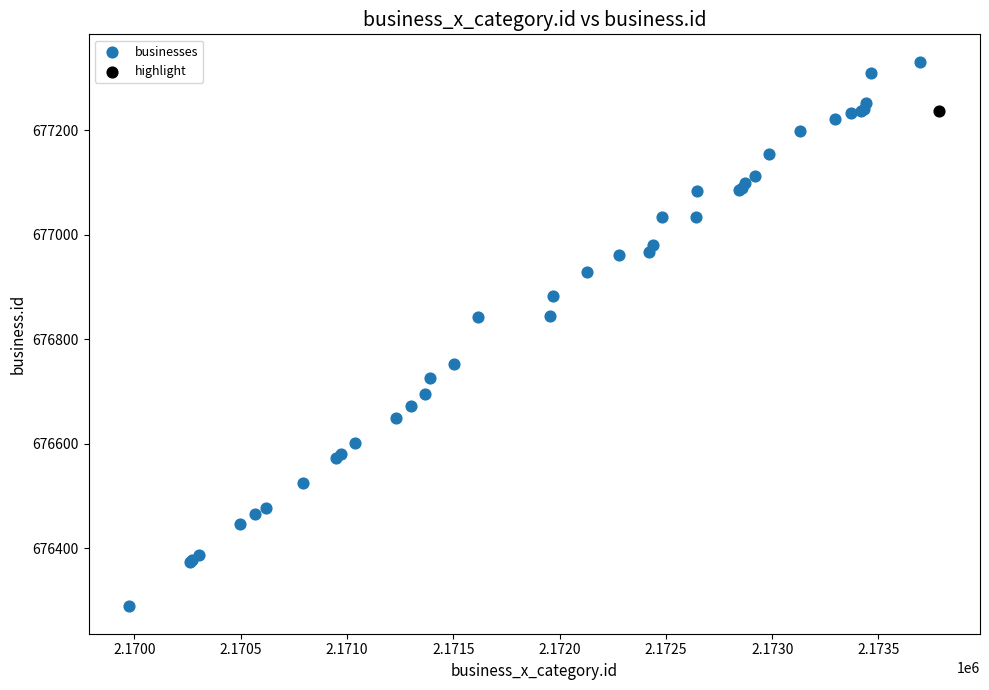

What are all the series names shown in the legend?

businesses, highlight